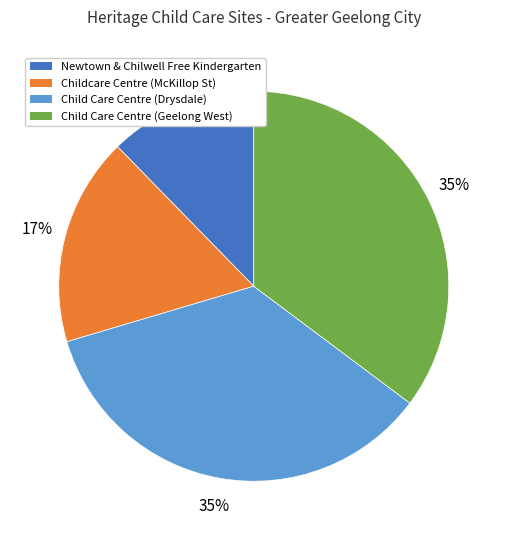

To the nearest percent, what is the difference between the largest and smallest slice percentages?

23%